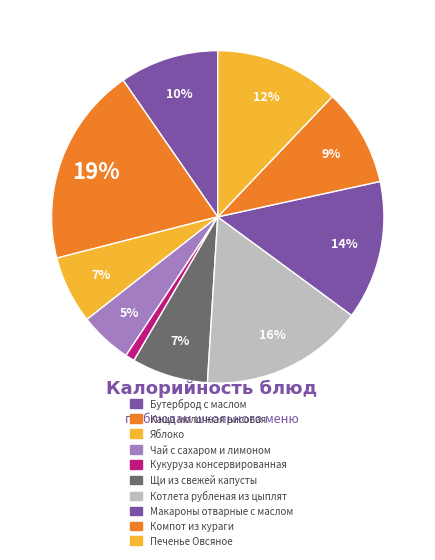

Combined, what portion of the pie is Щи из свежей капусты and Макароны отварные с маслом?

20.9%